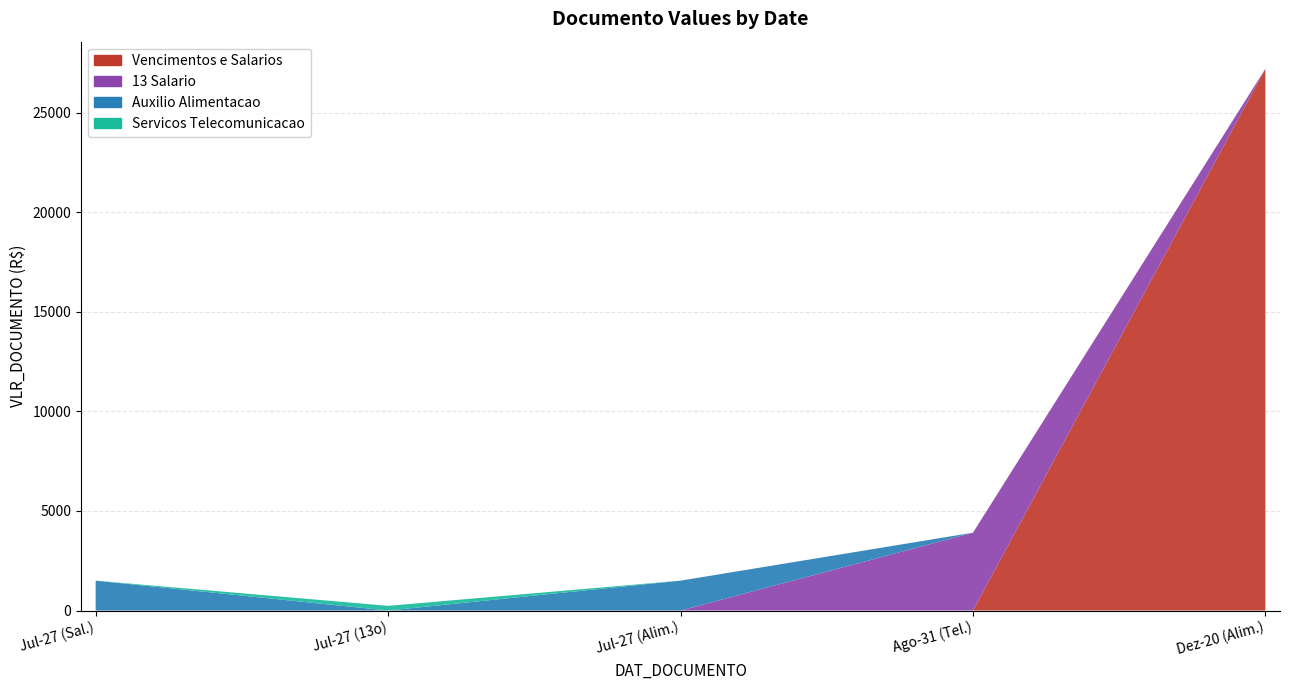

True or false: 13 Salario has a value of 0.0 at 2016-12-20.

True